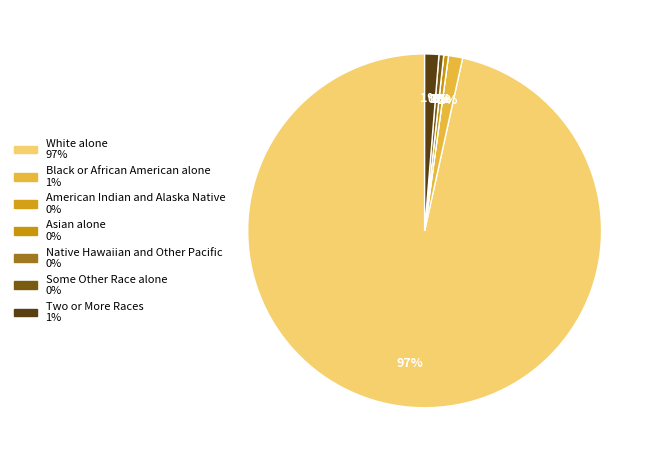

How many slices are in this pie chart?

7